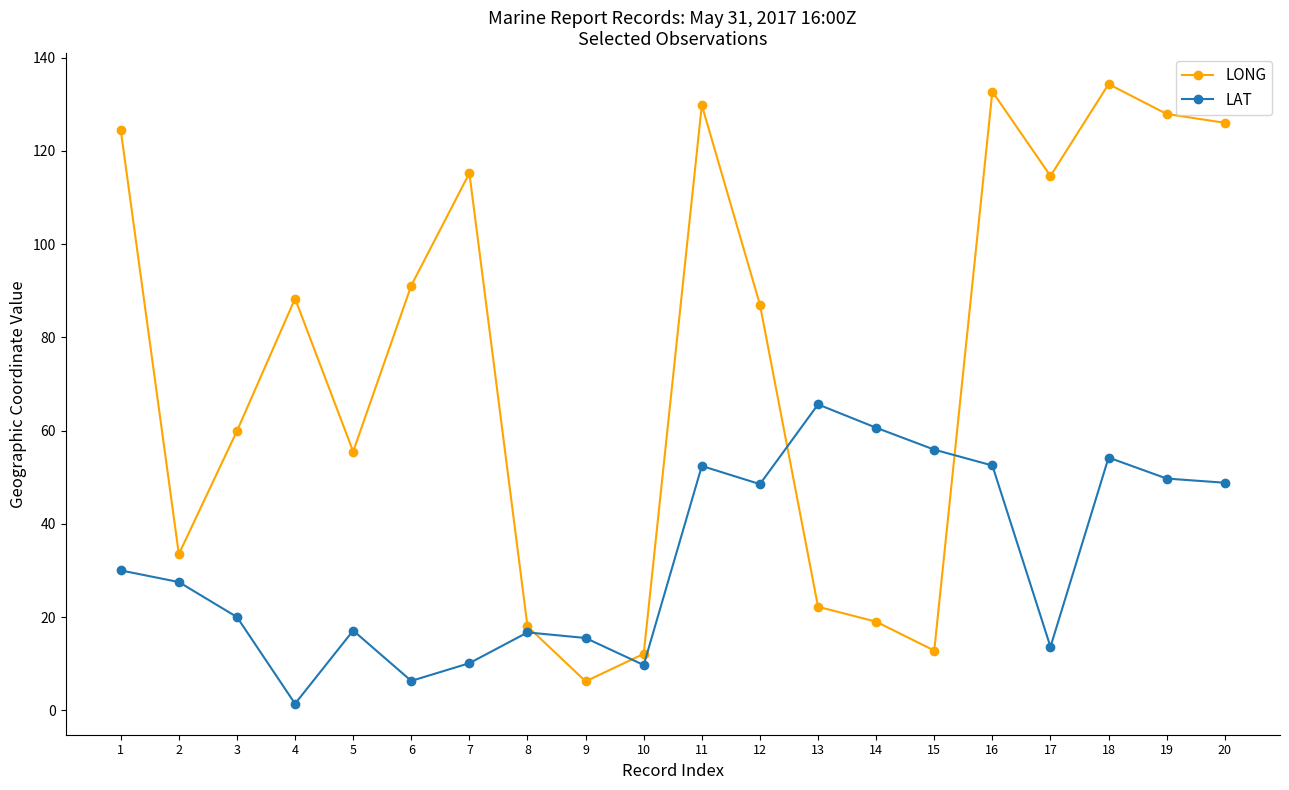

At how many categories does at least one series exceed 20?

17